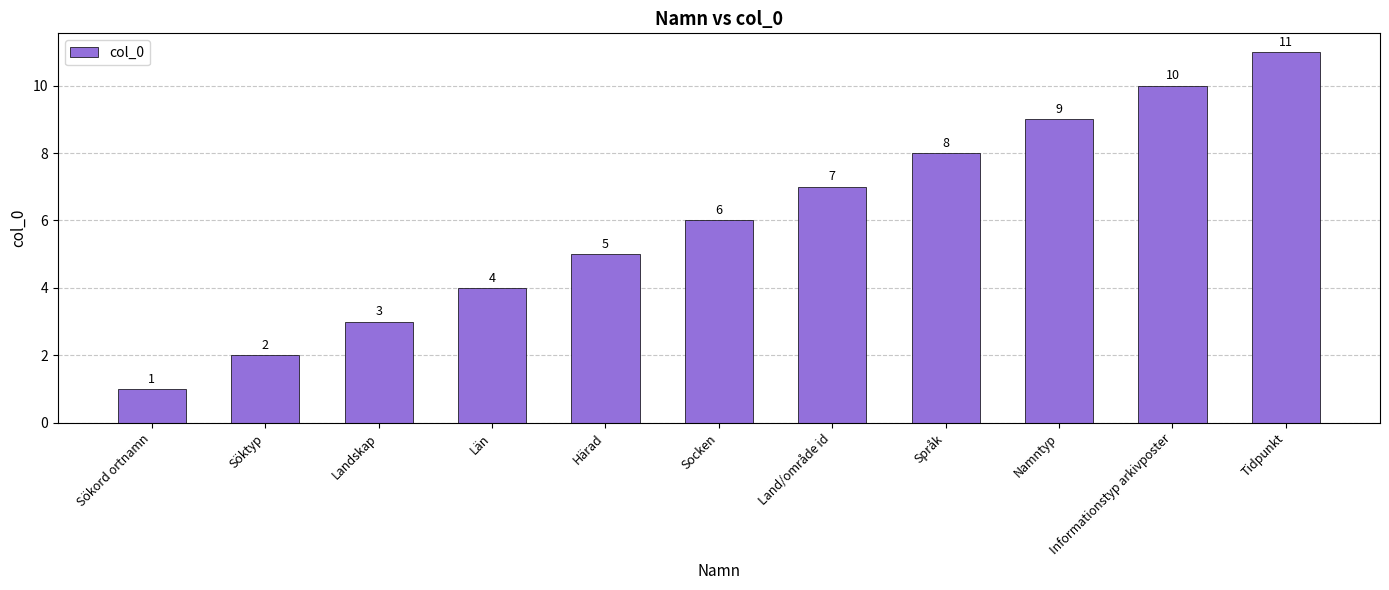

Are the bars grouped side by side (vs. stacked)?

No